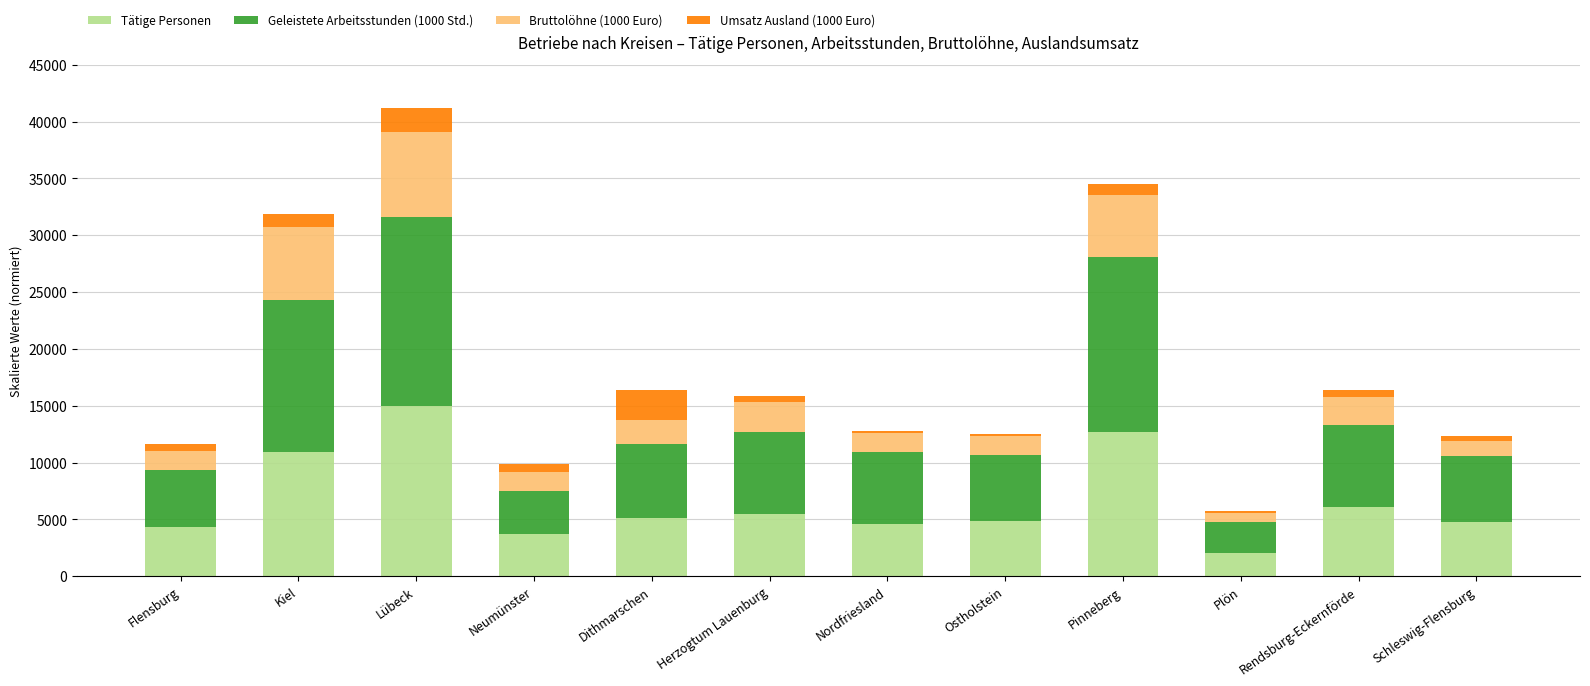

True or false: Tätige Personen has a value of 14951.0 at Lübeck.

True